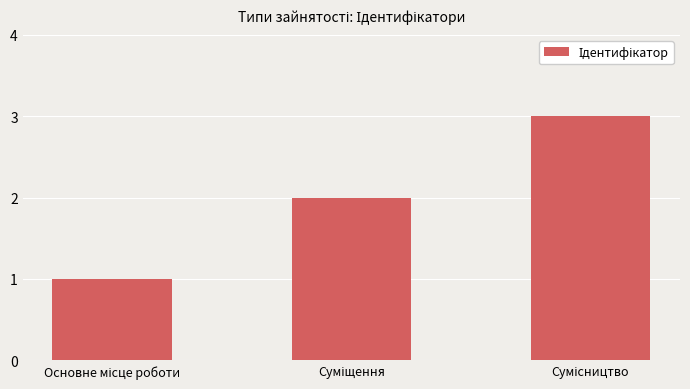

What is the sum of all values?

6